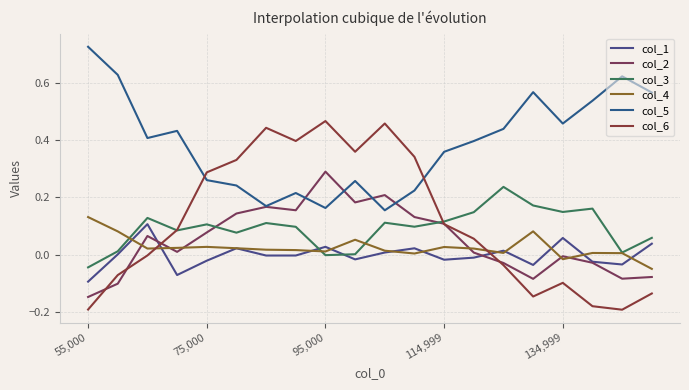

Does the chart display data point markers on the line(s)?

No